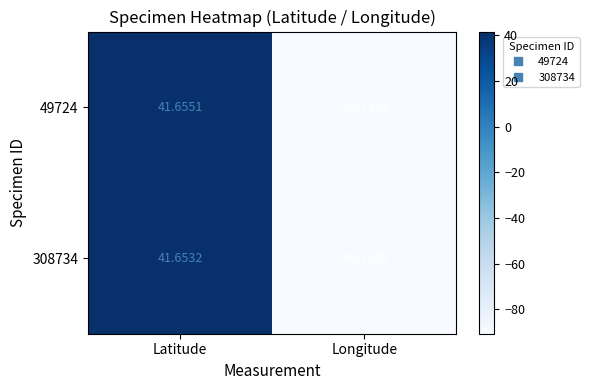

Rank the series by their maximum value, from highest to lowest.

49724, 308734